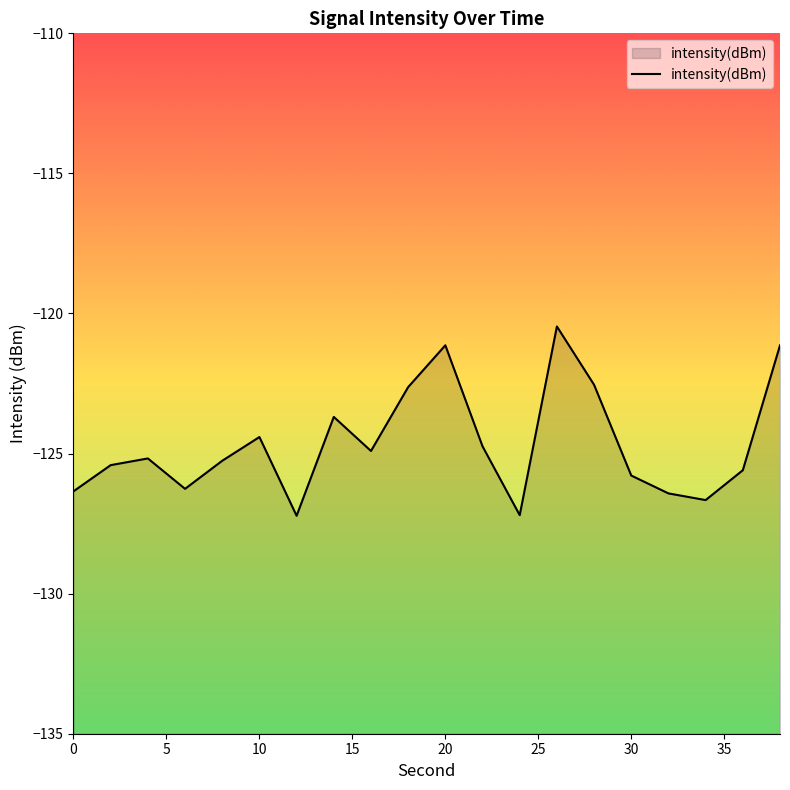

How many interior local peaks (higher than both neighbors) does the data have?

5